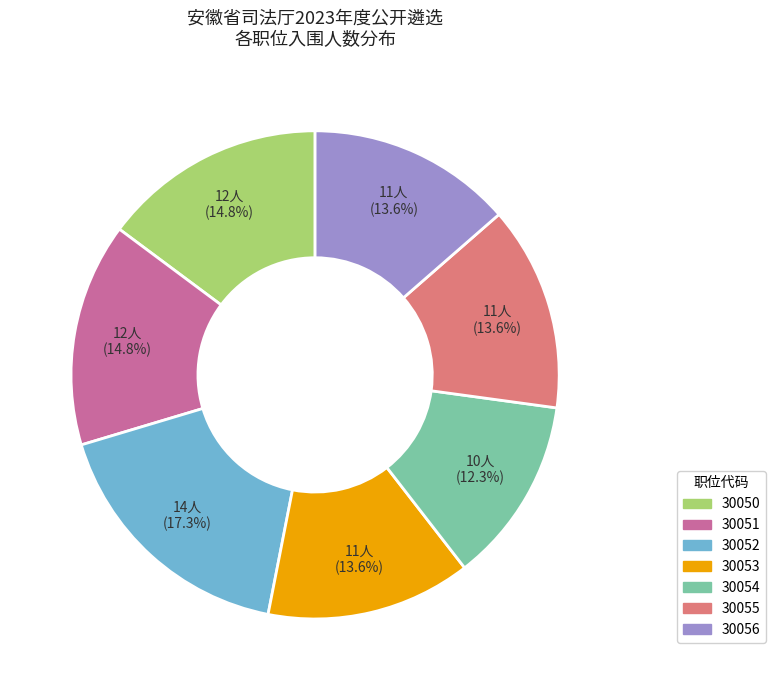

To the nearest percent, what is the difference between the largest and smallest slice percentages?

5%